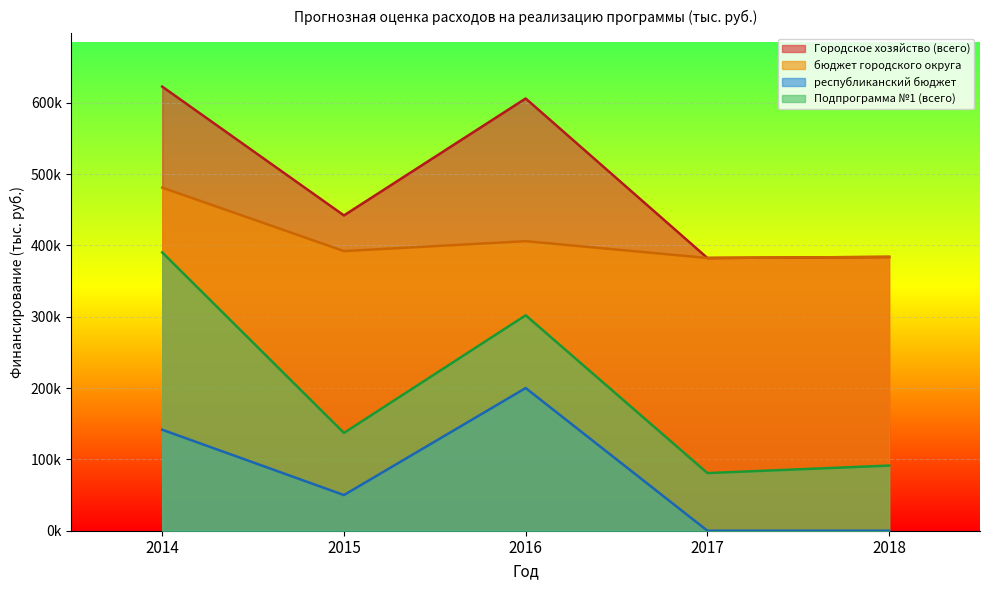

True or false: Подпрограмма №1 (всего) and бюджет городского округа cross at least once.

False